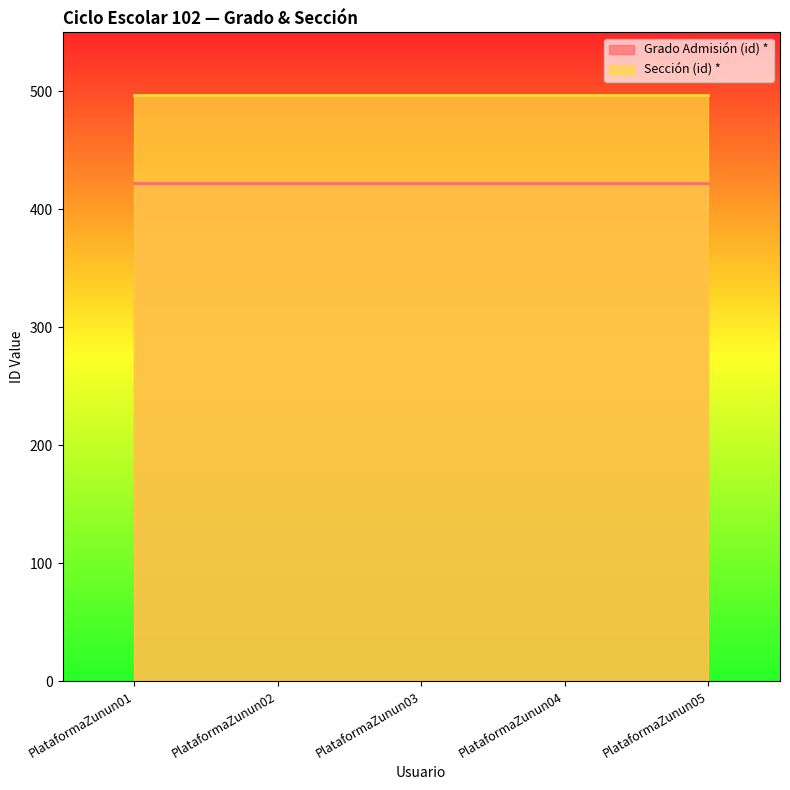

Does the chart display data point markers on the line(s)?

No